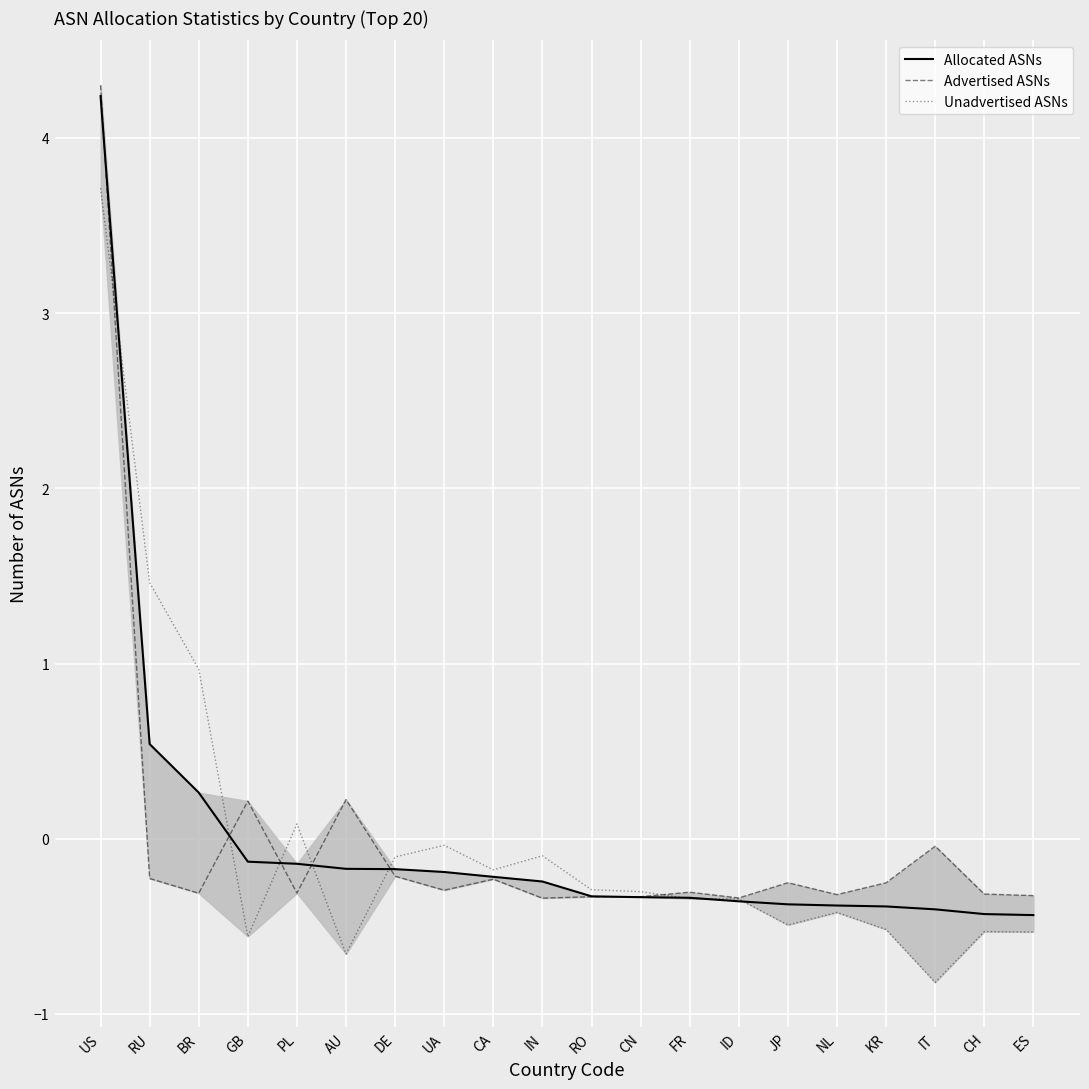

True or false: Advertised ASNs has more than 0 interior local peaks.

True